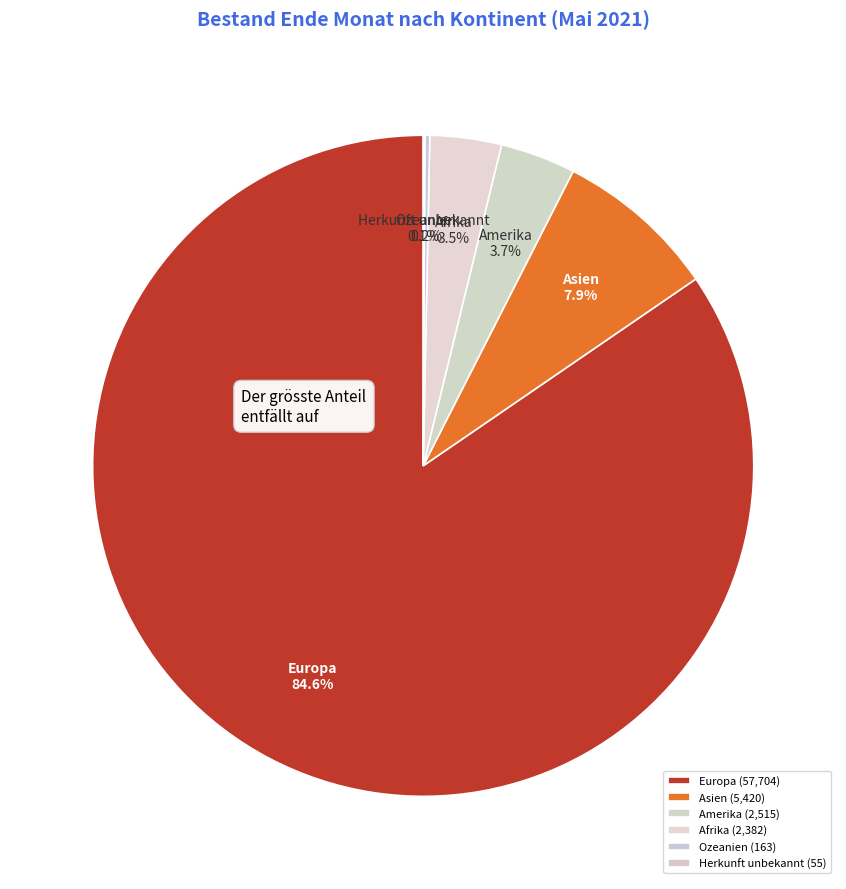

Do Afrika and Asien together represent more than half of the pie?

No